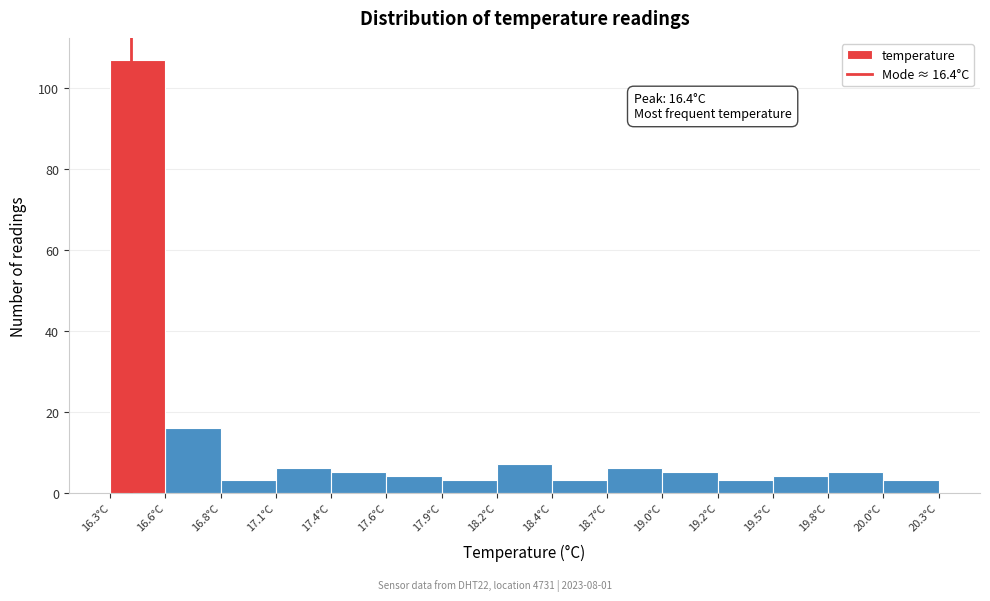

Over which range of the x-axis is the bar tallest?

16.30 to 16.55